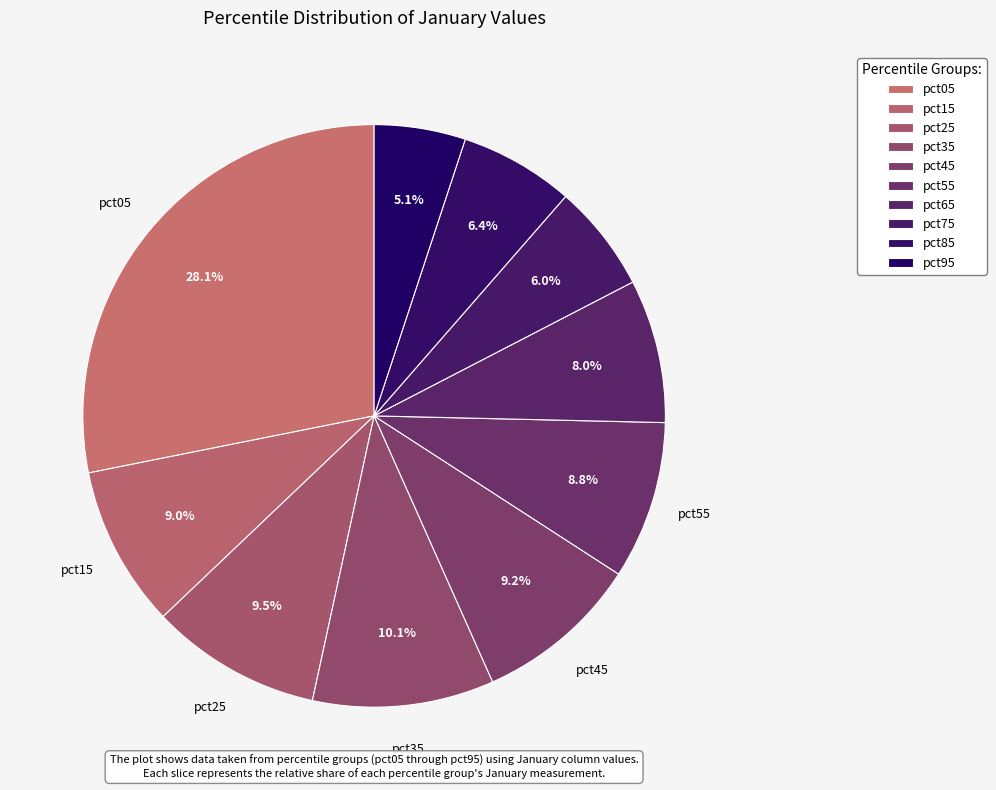

How many segments does this pie chart have?

10